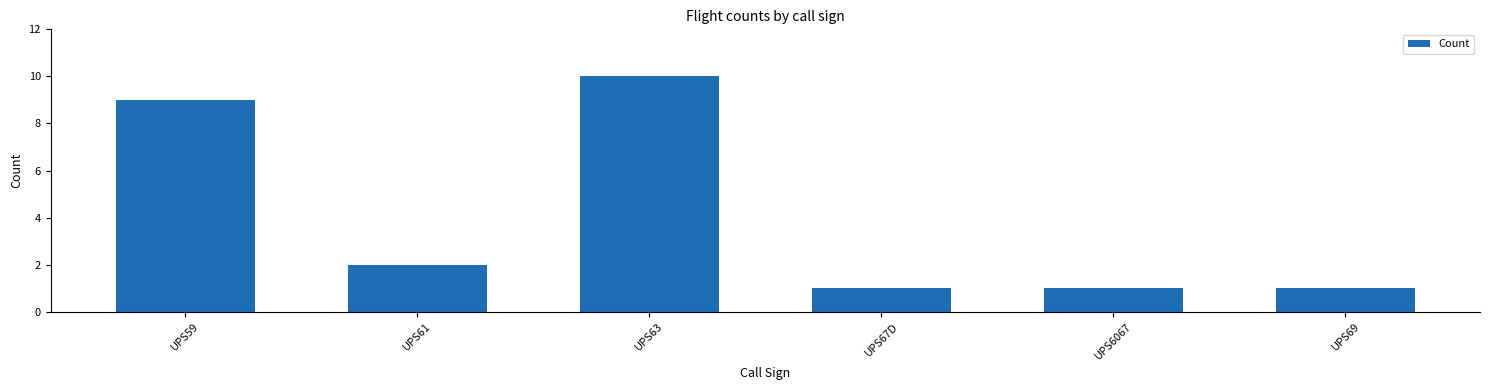

What is the change in value from UPS61 to UPS69?

-1